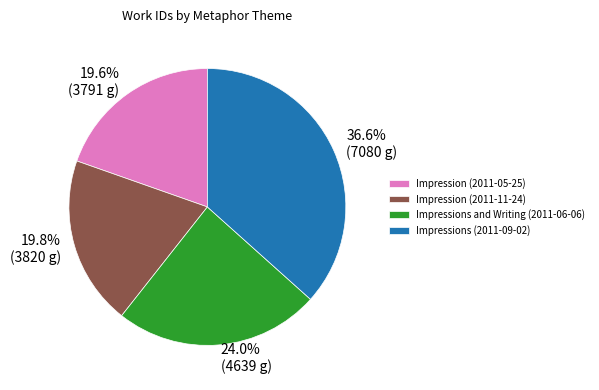

Combined, do Impressions and Writing (2011-06-06) and Impressions (2011-09-02) account for over 50%?

Yes